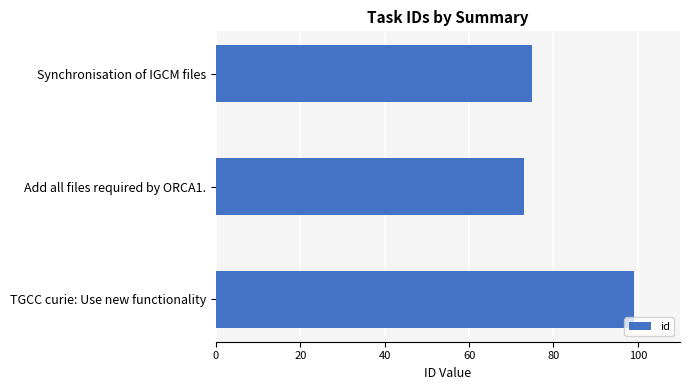

Is it true that the value at Synchronisation of IGCM files is 75?

True